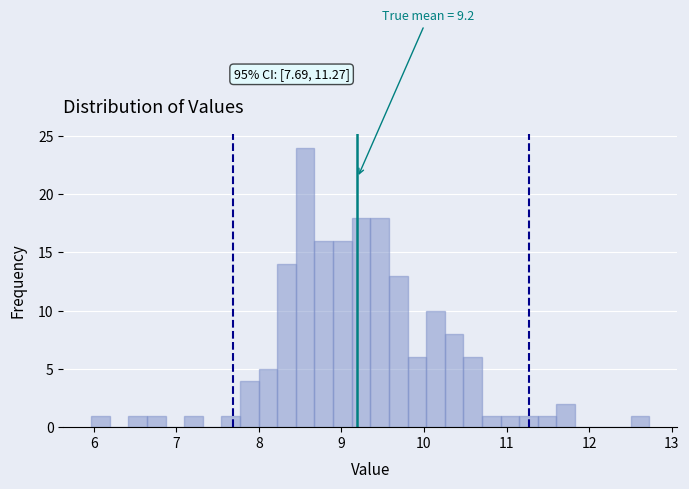

Read against the x-axis, roughly where is the centre of the tallest bar?

8.6